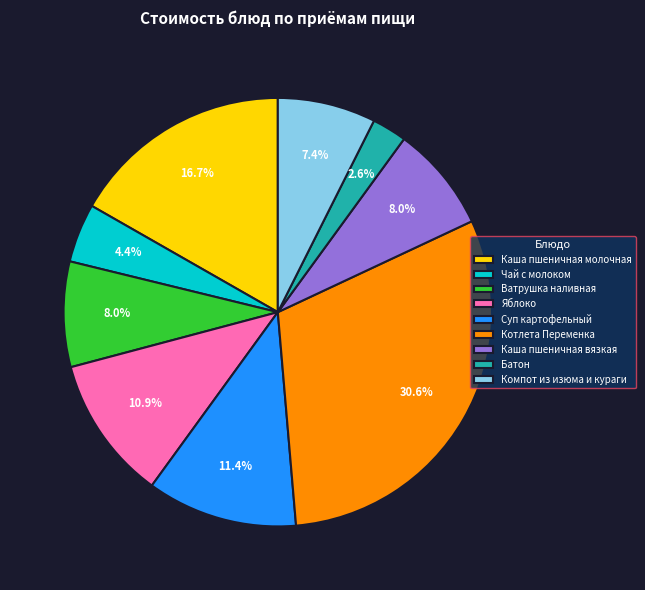

To the nearest percent, what percentage of the pie is Батон?

3%